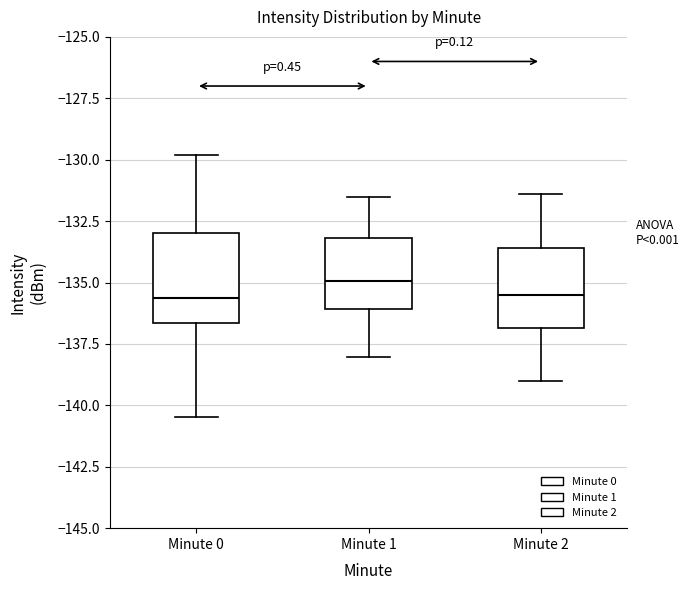

Reading left to right, transcribe this box plot: for each box, give where its median line is, the range the box spans, and where its two whiskers end, as read against the y-axis. The values are not printed on the chart, so give them approximately, as read against the axis.

Minute 0: median -135.5, box -136.5 to -133.0, whiskers -140.5 to -130.0
Minute 1: median -135.0, box -136.0 to -133.0, whiskers -138.0 to -131.5
Minute 2: median -135.5, box -137.0 to -133.5, whiskers -139.0 to -131.5